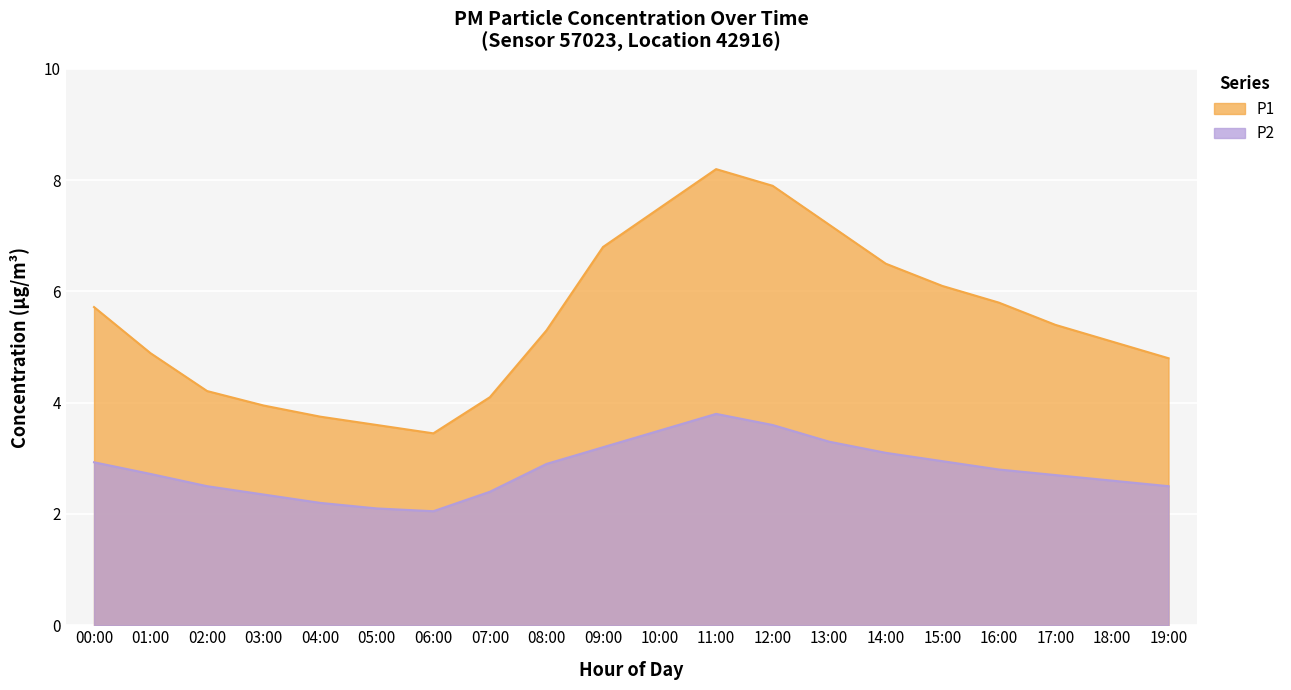

True or false: P2 and P1 intersect in this chart.

False